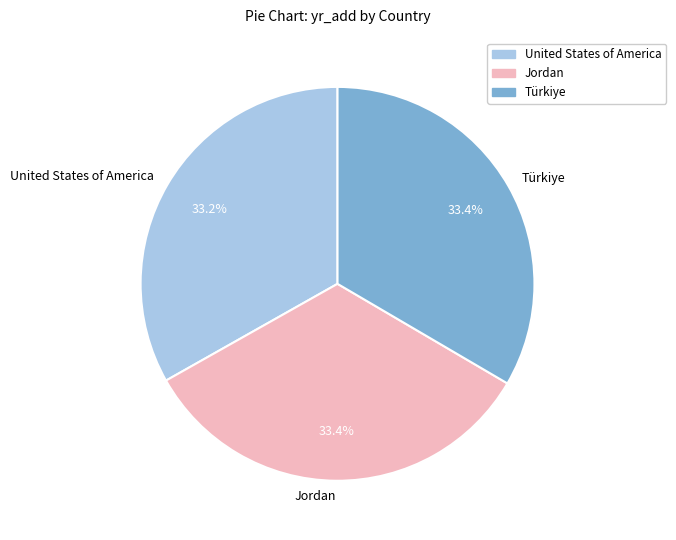

True or false: Jordan accounts for 44% of the total.

False